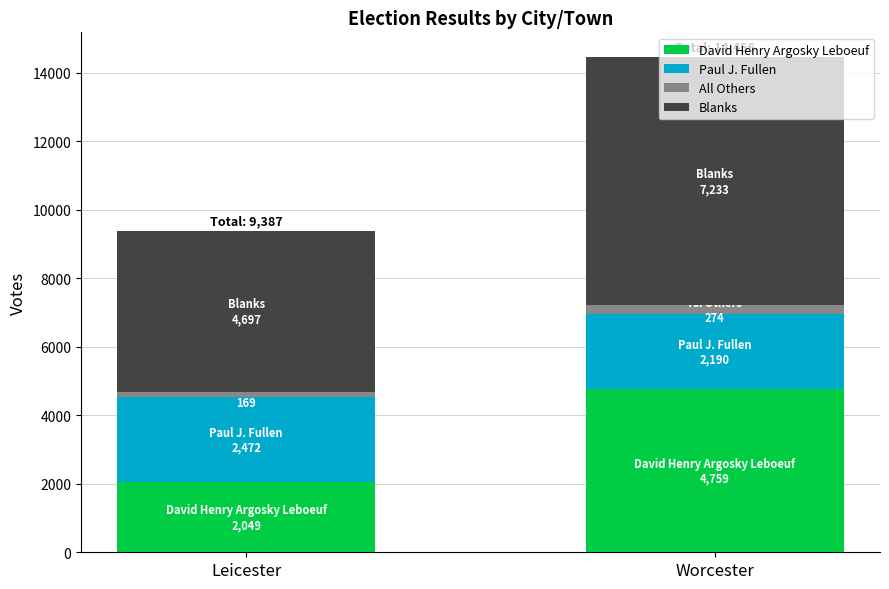

Which category has the lowest value in the David Henry Argosky Leboeuf series?

Leicester